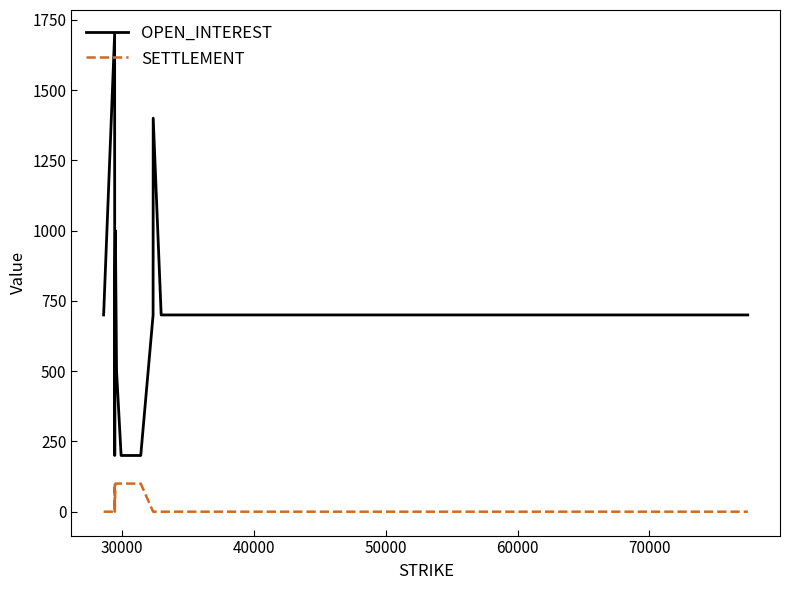

Which series has the widest spread of values?

OPEN_INTEREST